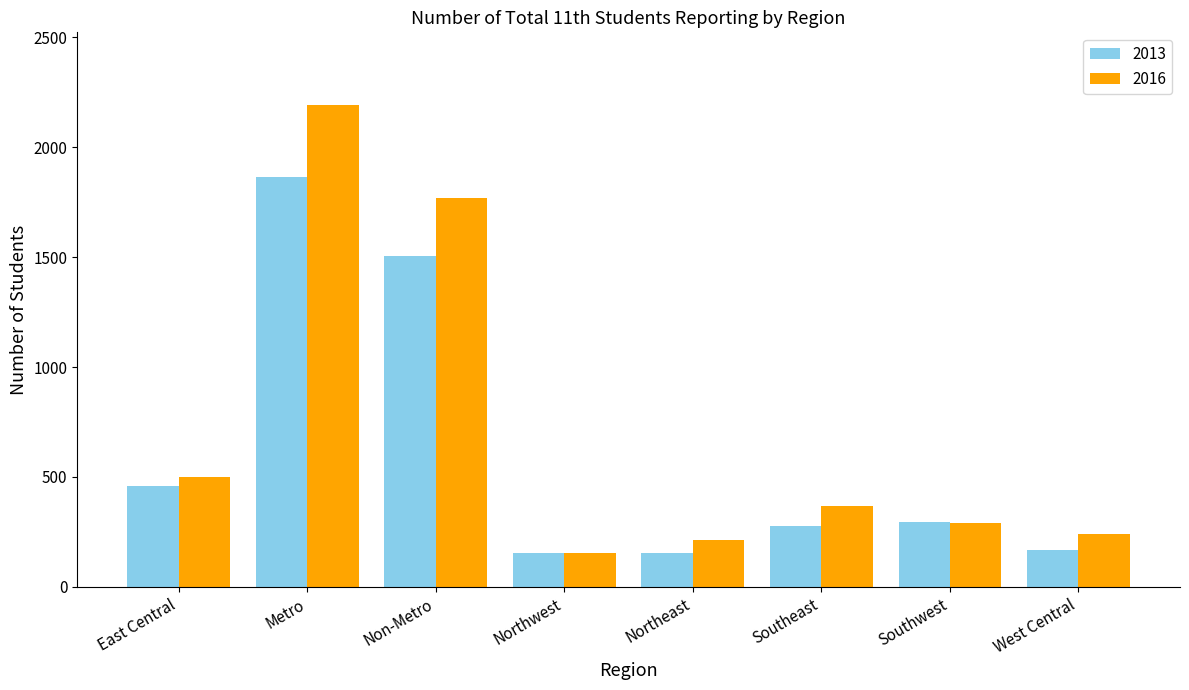

True or false: 2013 has a value of 461 at East Central.

True